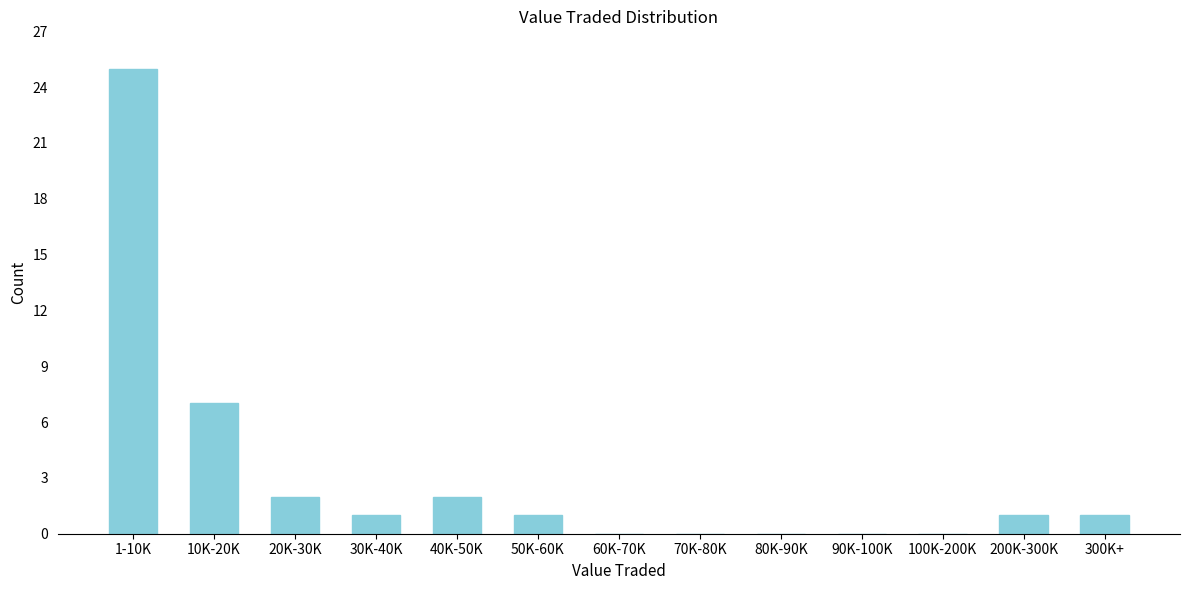

Reading right to left, extract all data points from this chart.

300K+=1	200K-300K=1	100K-200K=0	90K-100K=0	80K-90K=0	70K-80K=0	60K-70K=0	50K-60K=1	40K-50K=2	30K-40K=1	20K-30K=2	10K-20K=7	1-10K=25